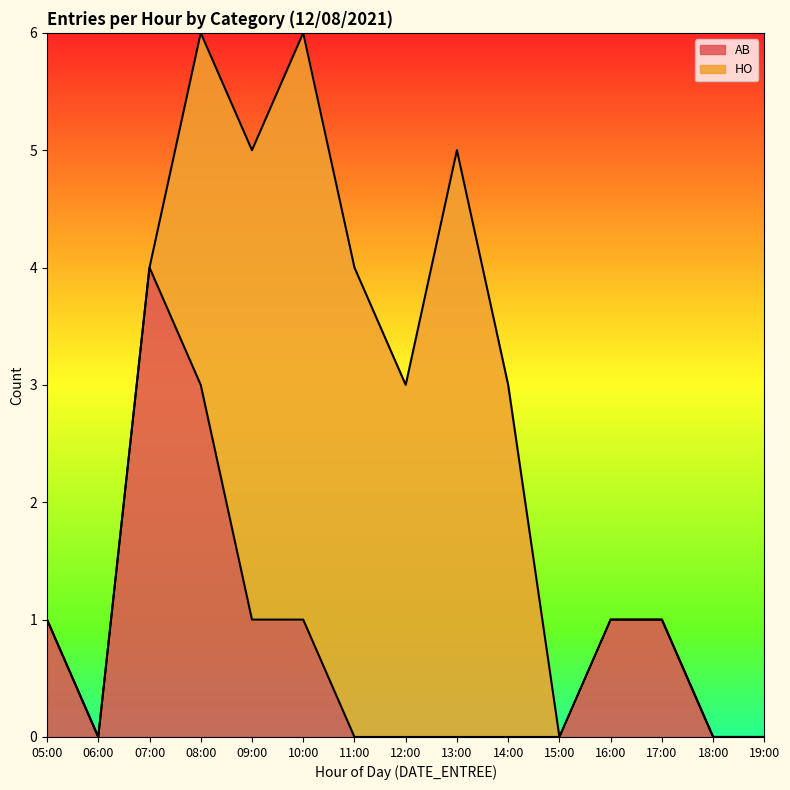

At which label does AB reach its peak?

07:00